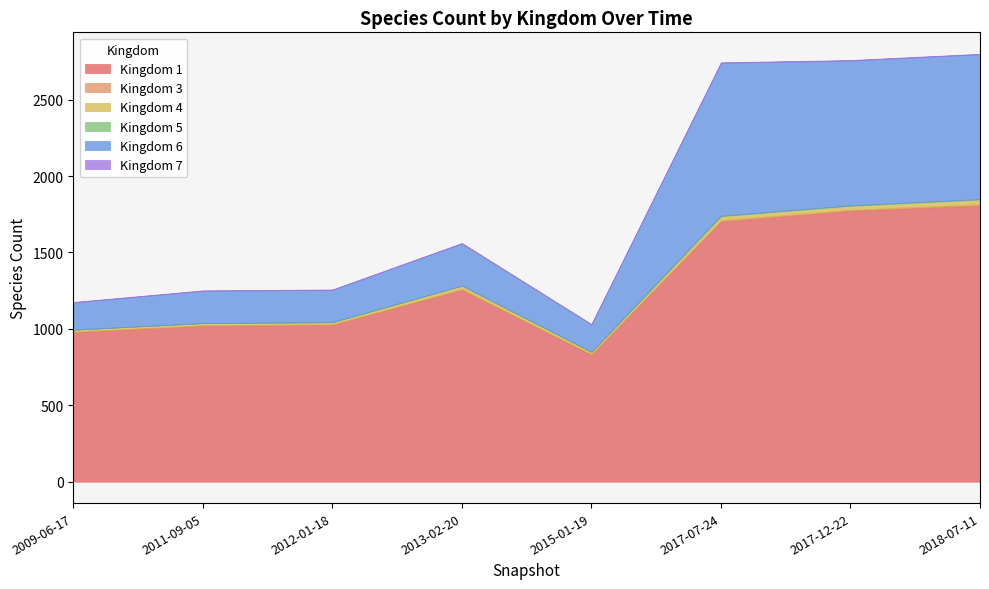

What is the total value across all series at 2018-07-11?

2800